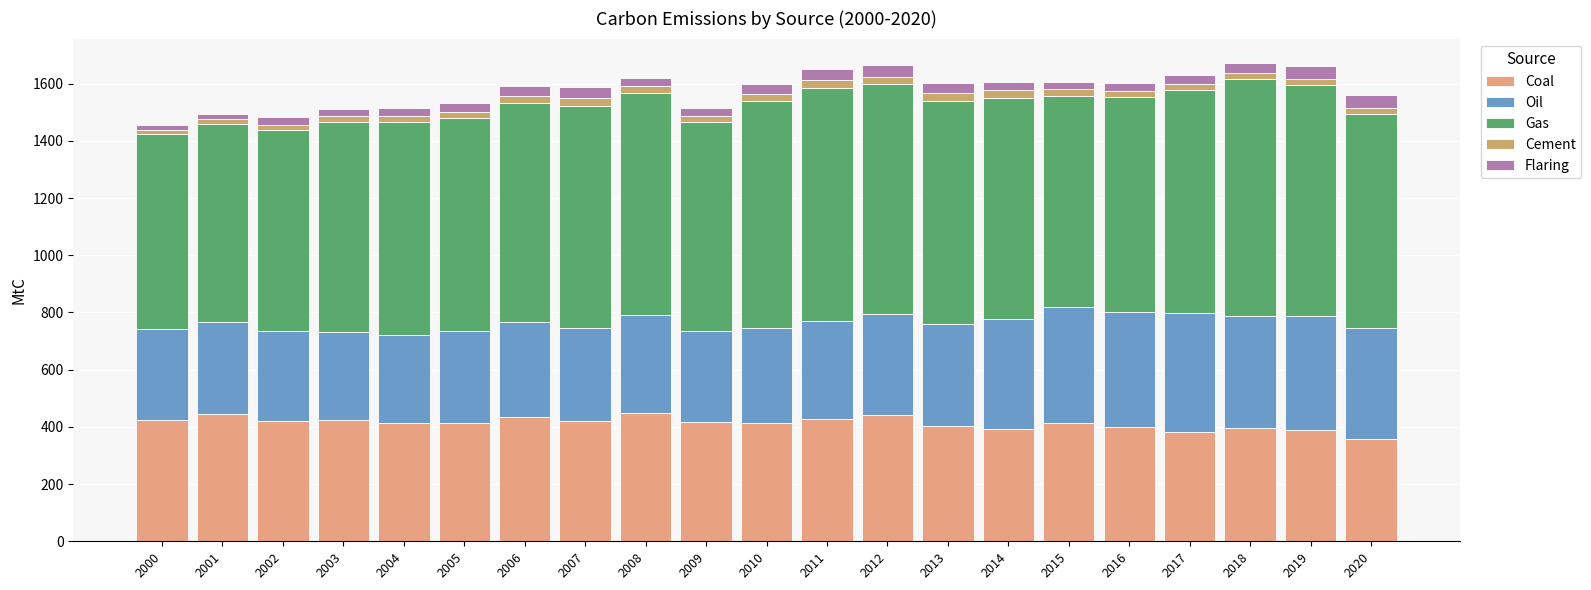

Does the chart contain any negative values?

No